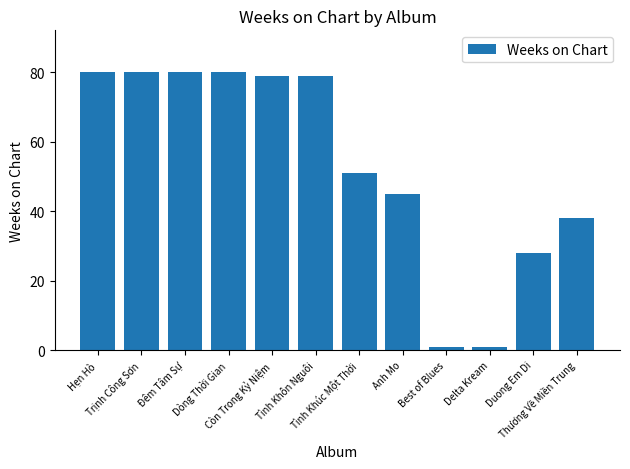

How many data points does each series have?

12